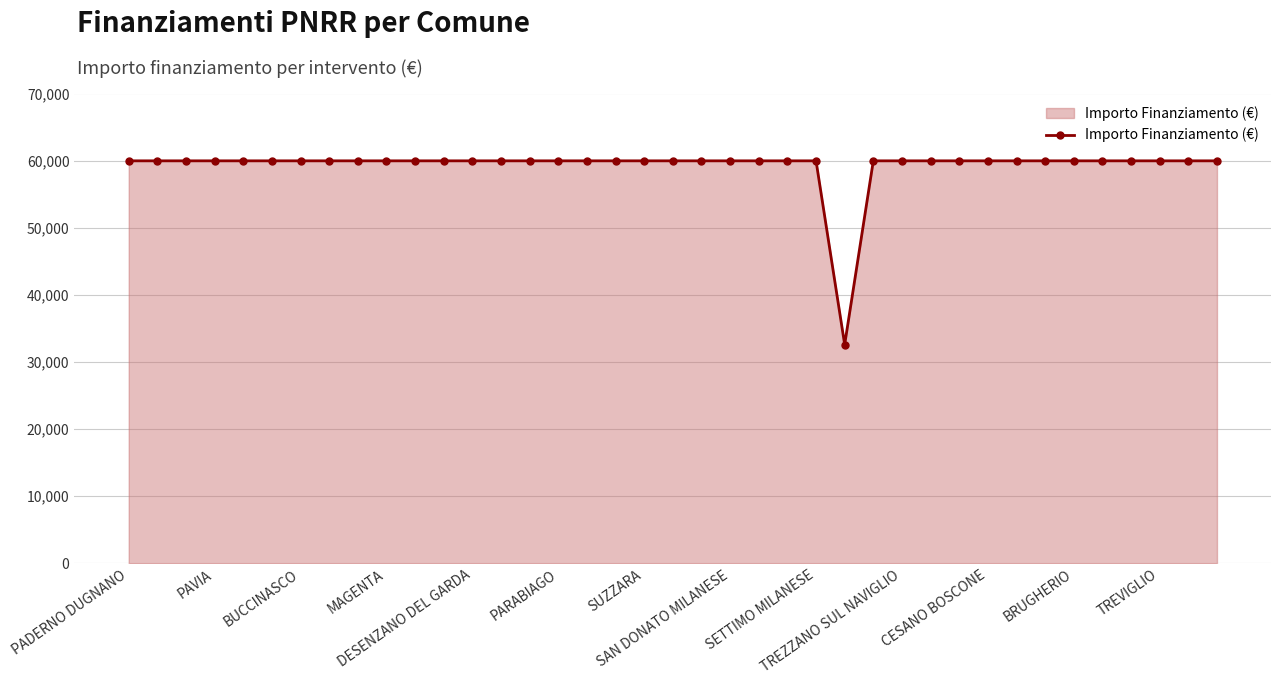

What is the difference between the maximum and minimum values?

27377